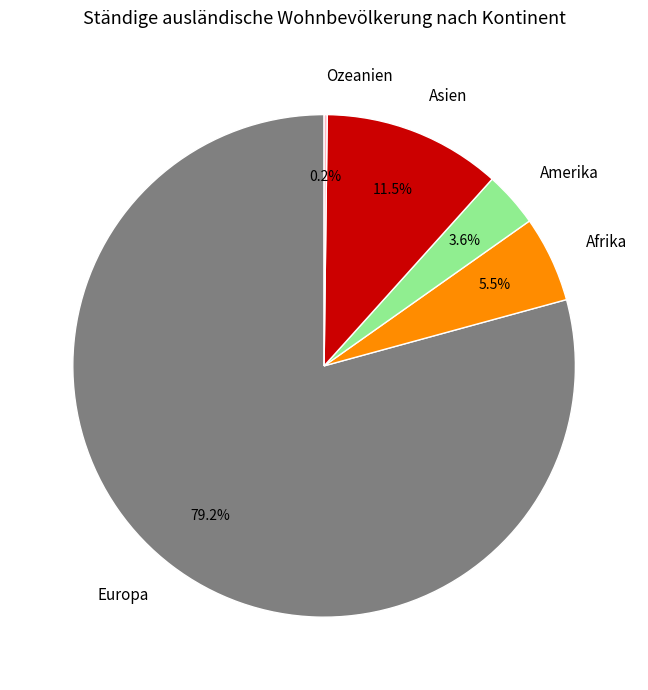

What portion of the pie excludes Amerika?

96.4%